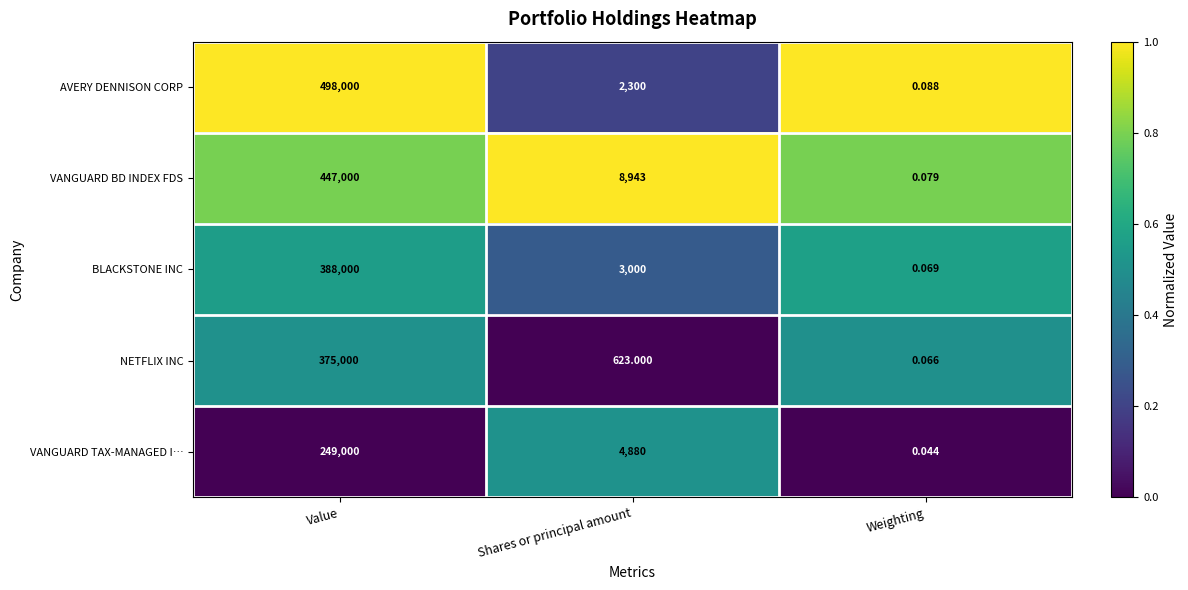

At Weighting, list the series in order from smallest to largest.

VANGUARD TAX-MANAGED I…, NETFLIX INC, BLACKSTONE INC, VANGUARD BD INDEX FDS, AVERY DENNISON CORP